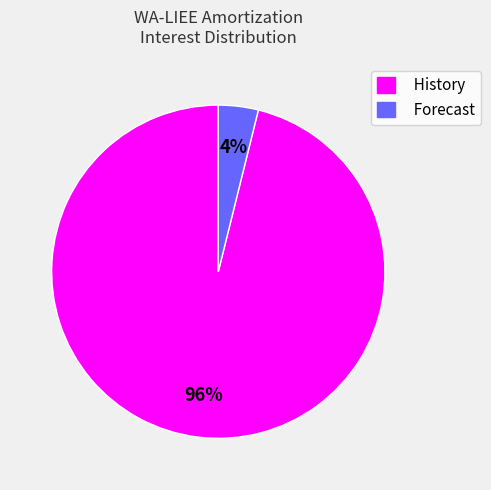

Count the number of slices in the pie.

2